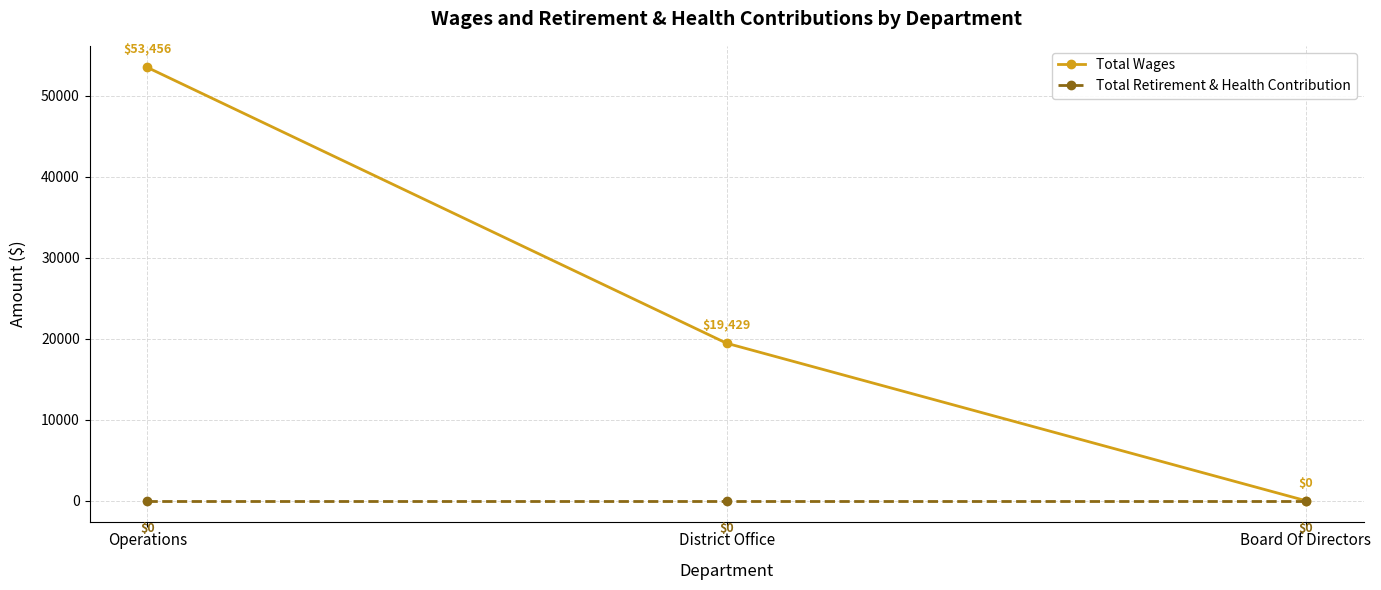

Is the value of Total Retirement & Health Contribution at Operations greater than the value of Total Wages at Operations?

No